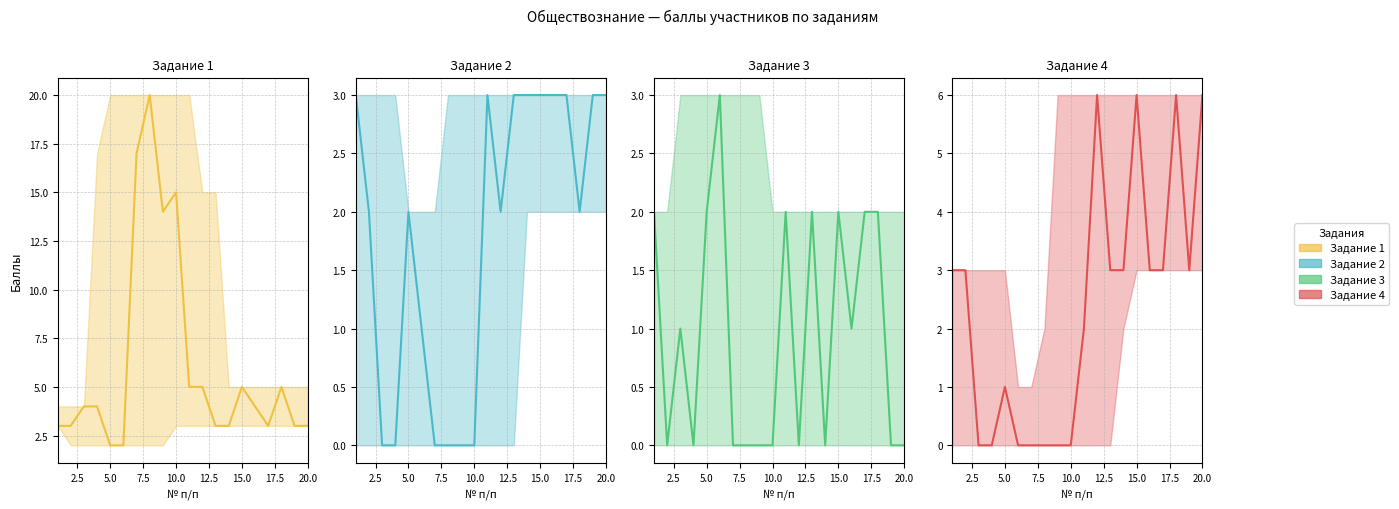

Which series has the largest total across all categories?

Задание 1